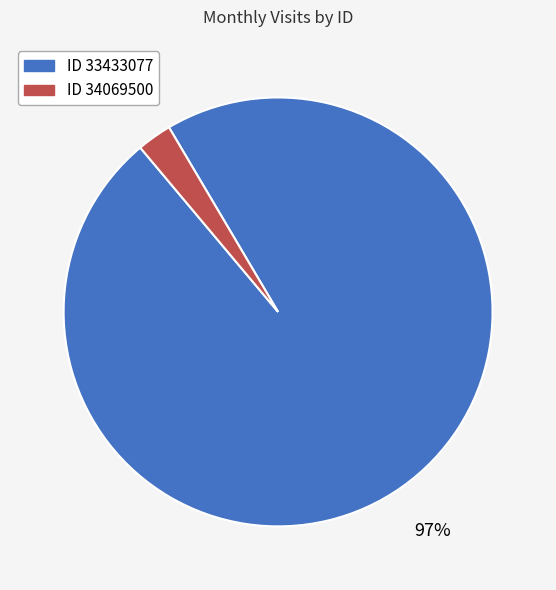

Is there a majority slice in this chart?

Yes